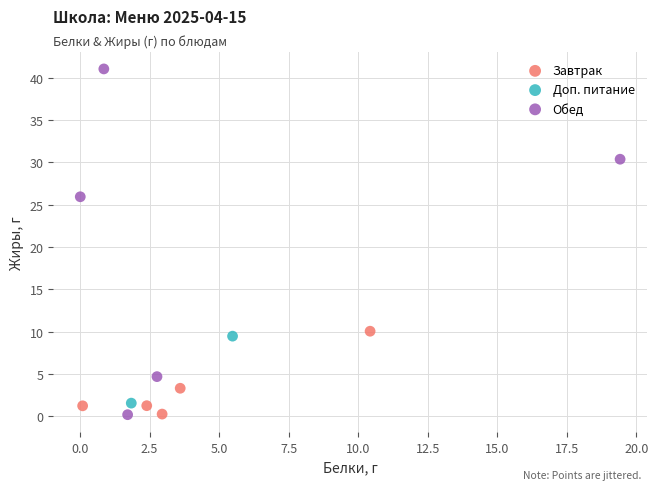

Which series has the largest Y range (max minus min)?

Обед